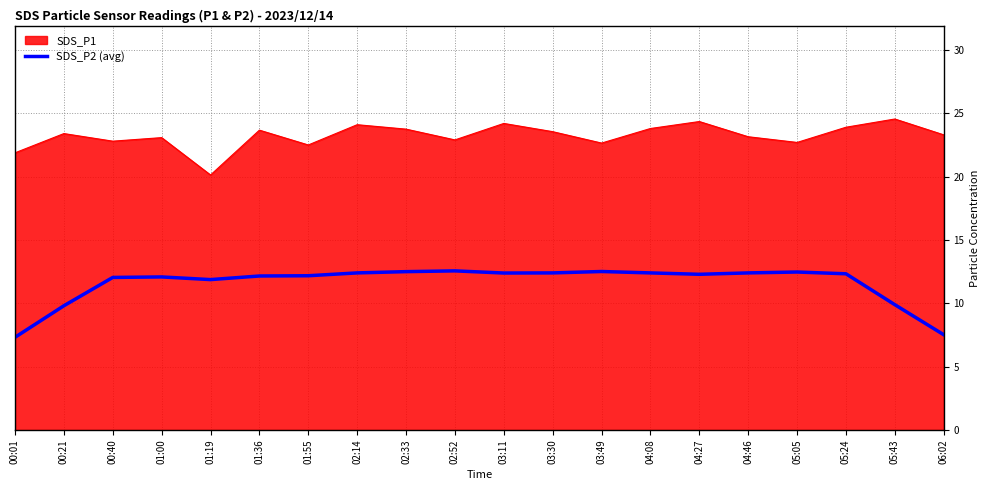

The SDS_P1 series shows 22.6 at 03:49. True or false?

True